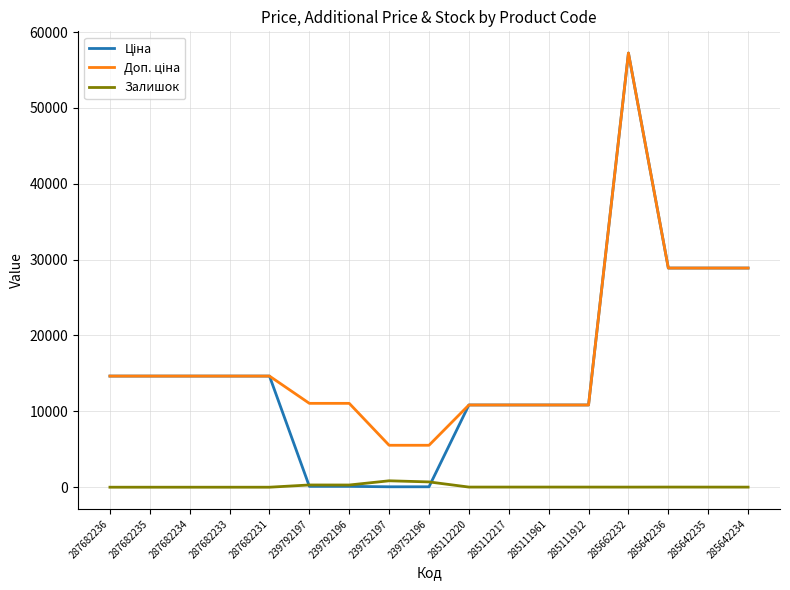

The Залишок series shows 13.0 at 285662232. True or false?

True